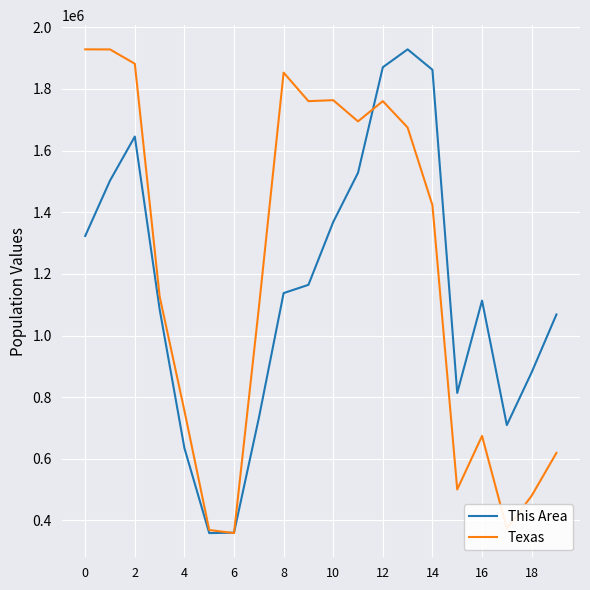

What is the minimum value shown in the chart?

359015.0